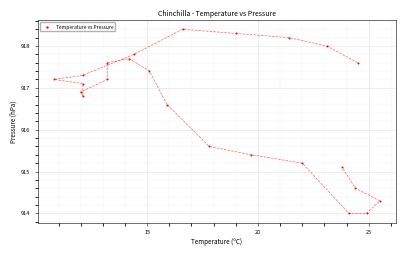

What is the range of Y values (max minus min)?

4.4